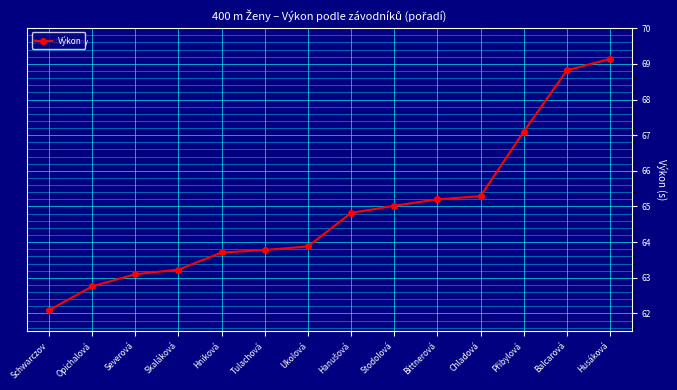

The chart shows a value of 65.0 at Stodolová. True or false?

True